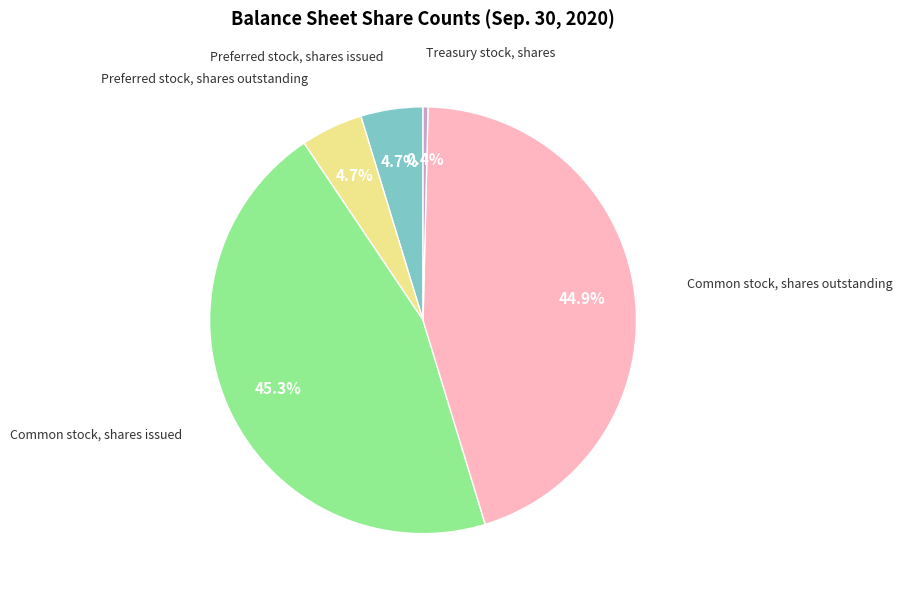

Is there any slice that represents more than half of the pie?

No